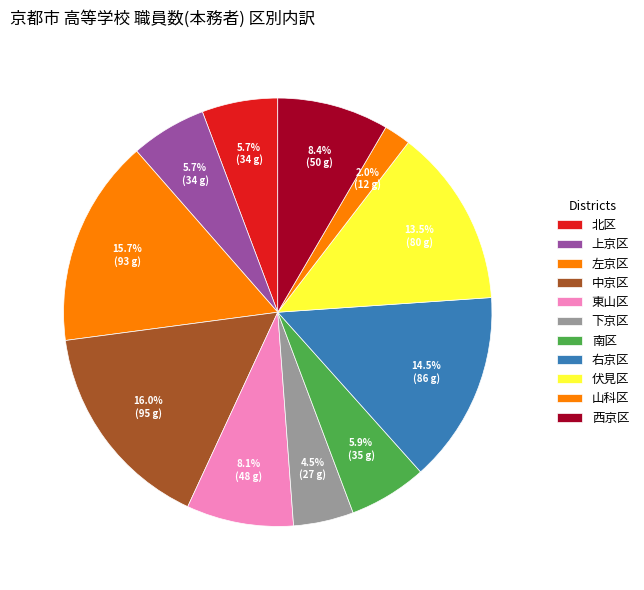

How many segments does this pie chart have?

11